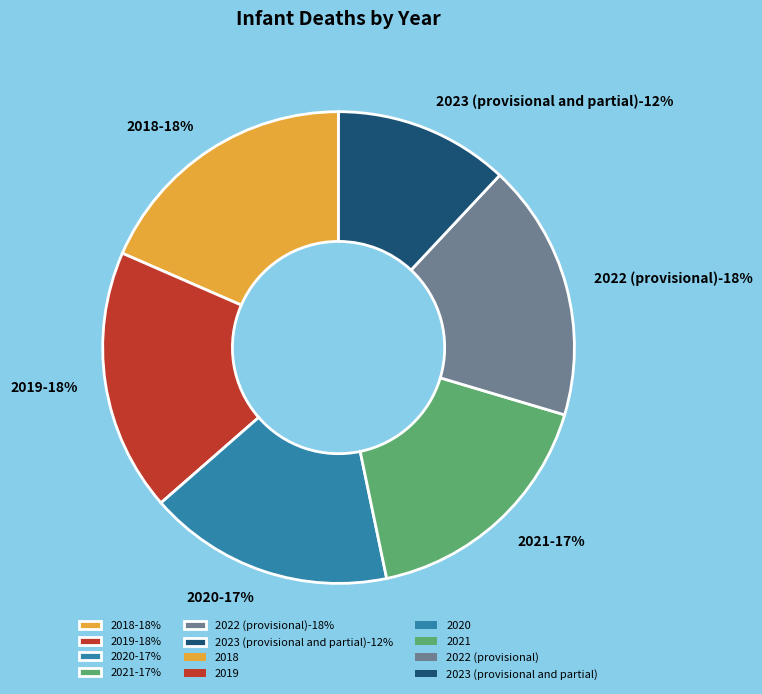

To the nearest percent, what percentage of the pie is 2018?

18%